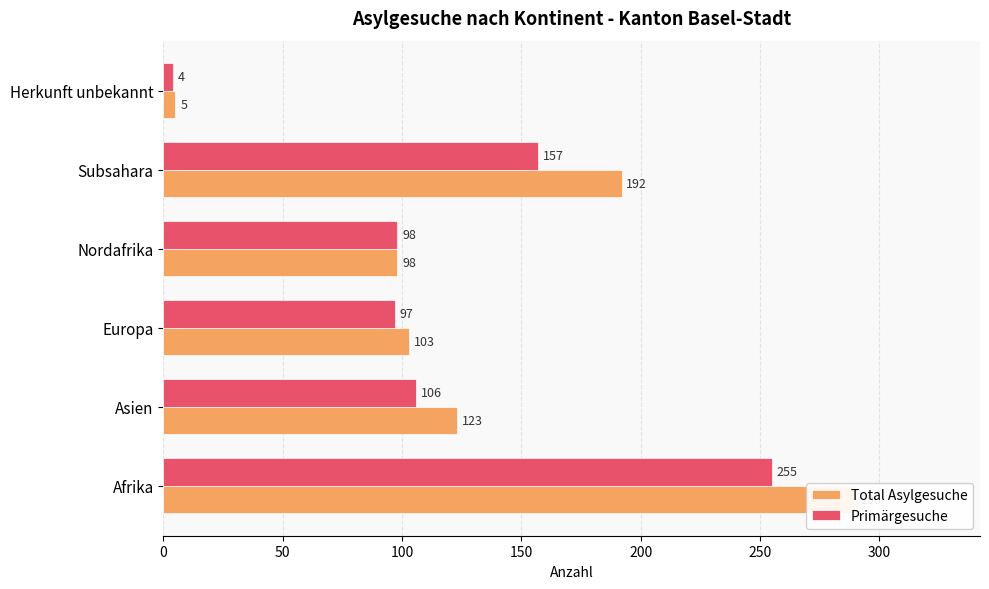

Is the value of Primärgesuche at Subsahara greater than the value of Total Asylgesuche at Europa?

Yes